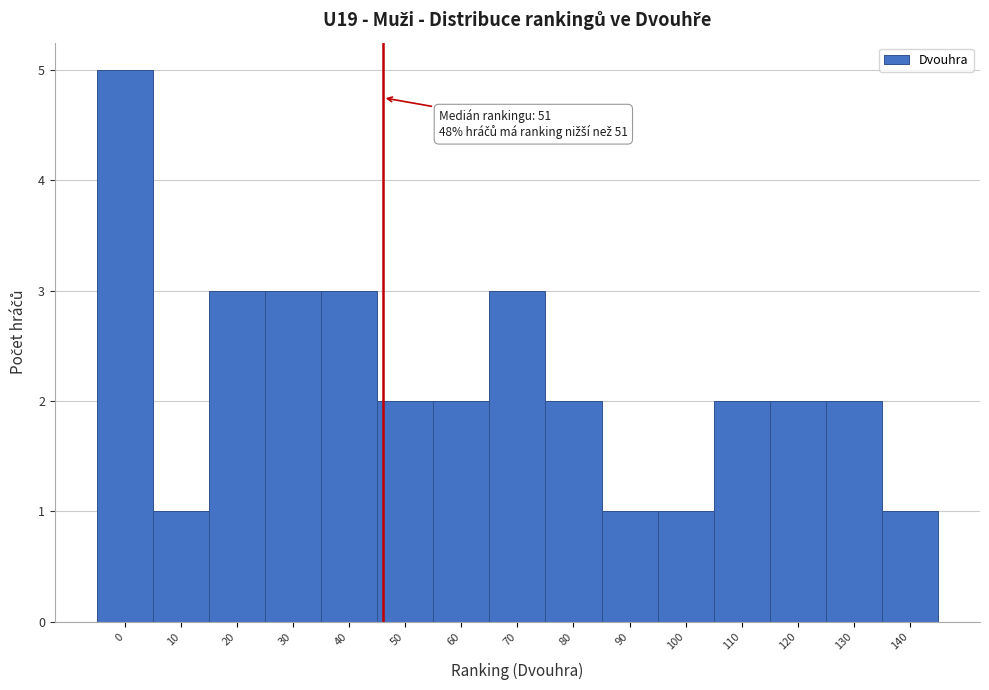

Reading right to left, extract all data points from this chart.

140=1	130=2	120=2	110=2	100=1	90=1	80=2	70=3	60=2	50=2	40=3	30=3	20=3	10=1	0=5